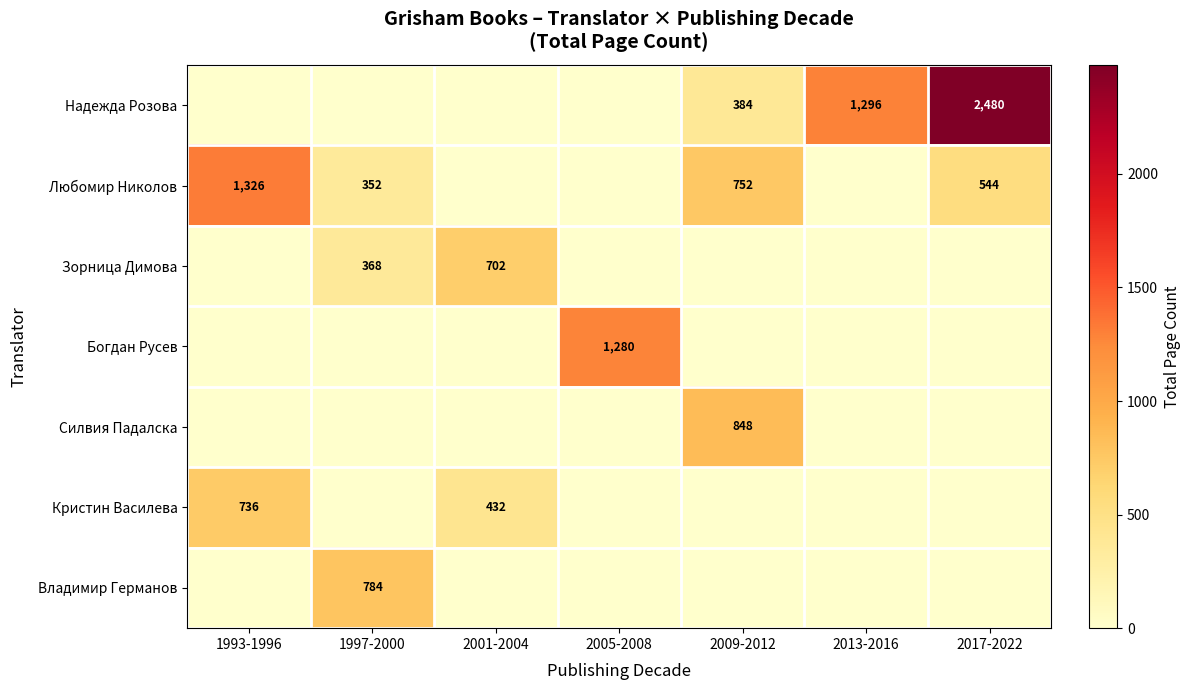

Is it true that Надежда Розова equals 689 at 2013-2016?

False